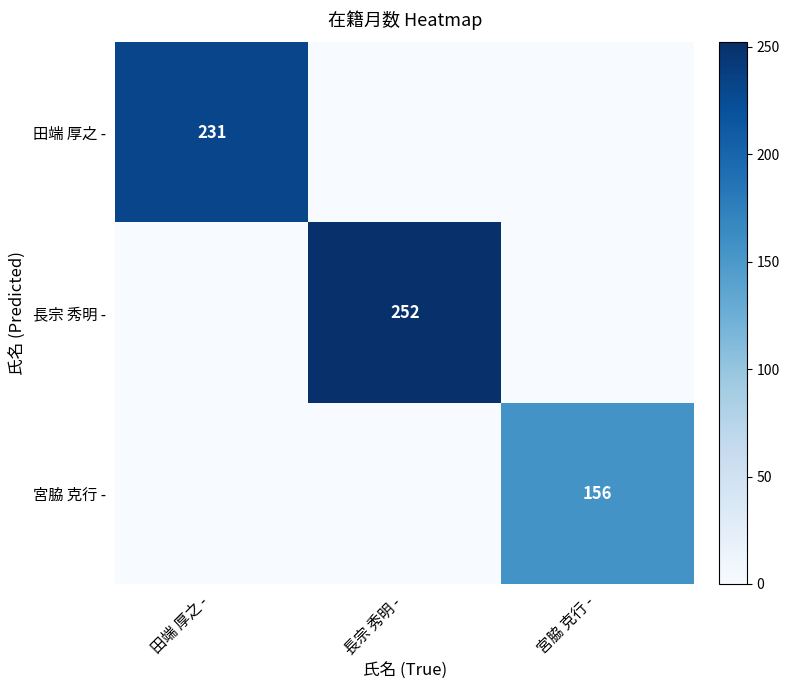

How many data points does each series have?

3